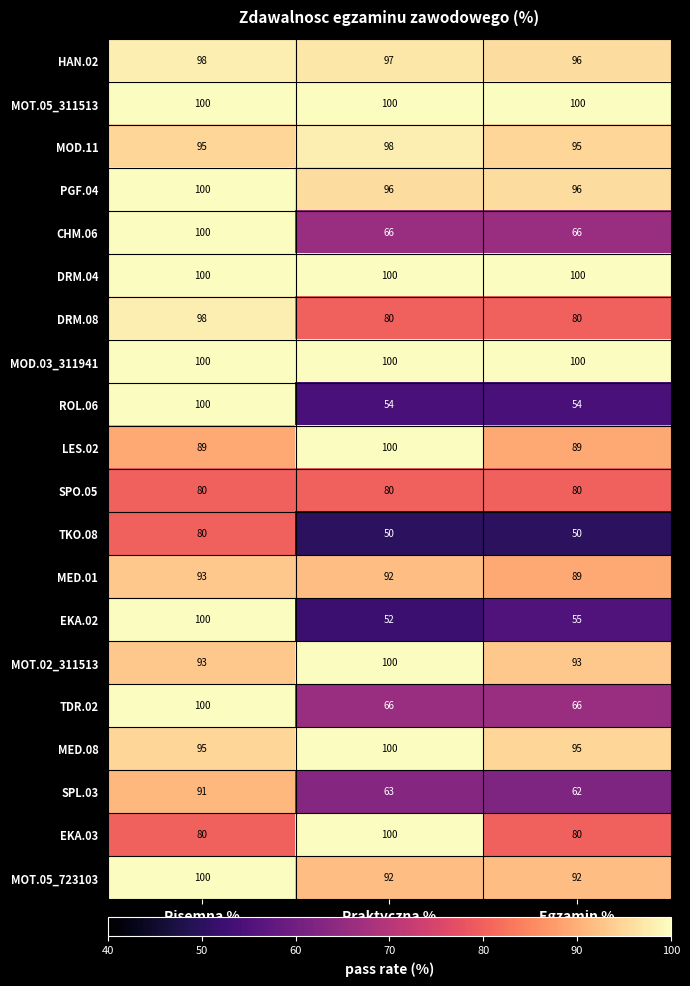

What is the sum of the DRM.04 values at Praktyczna % and Egzamin %?

200